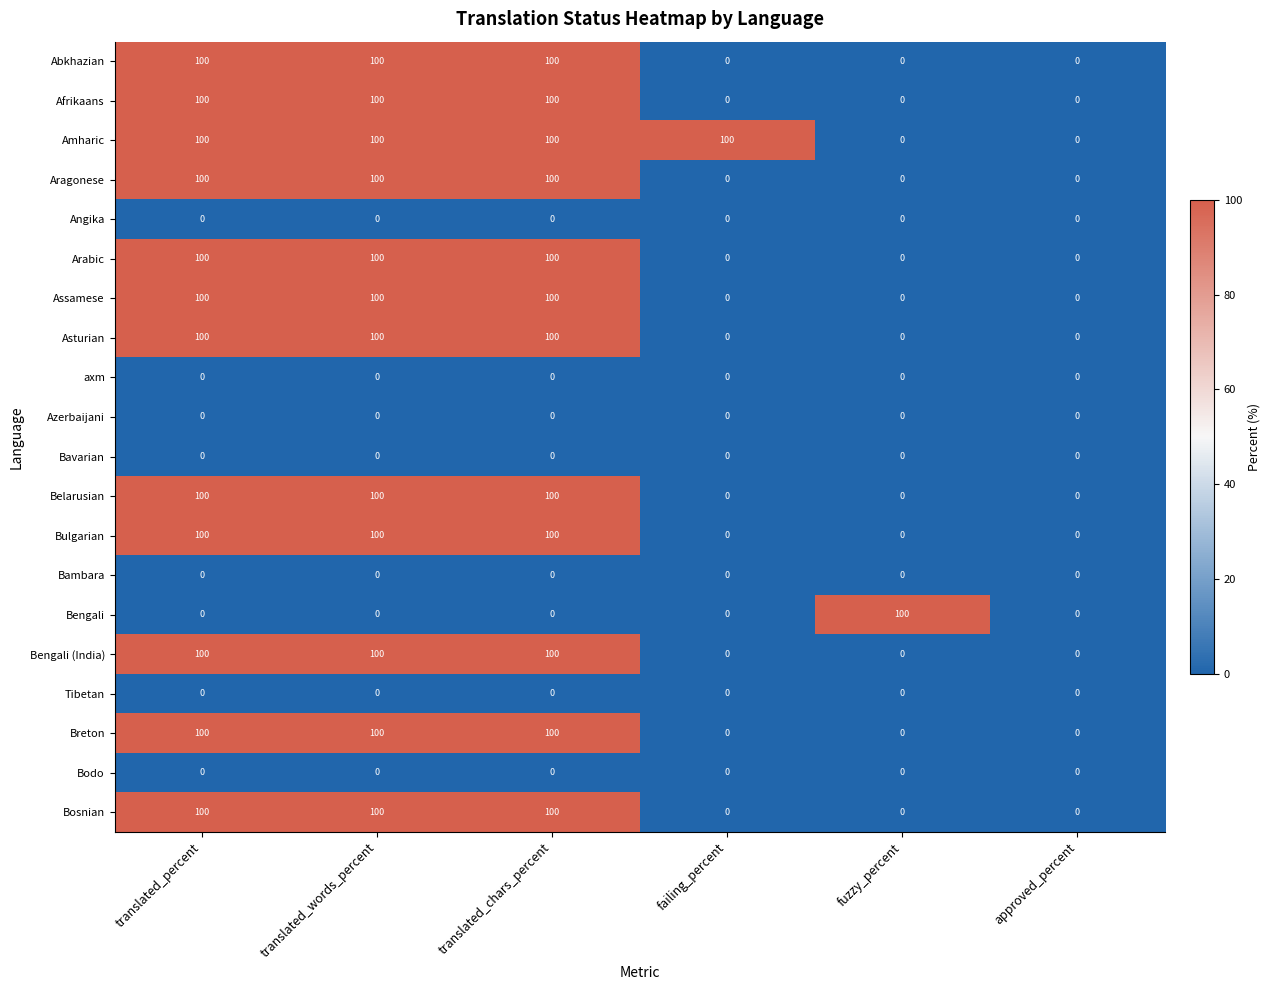

What value does the Belarusian series have at translated_chars_percent, to the nearest 50?

100